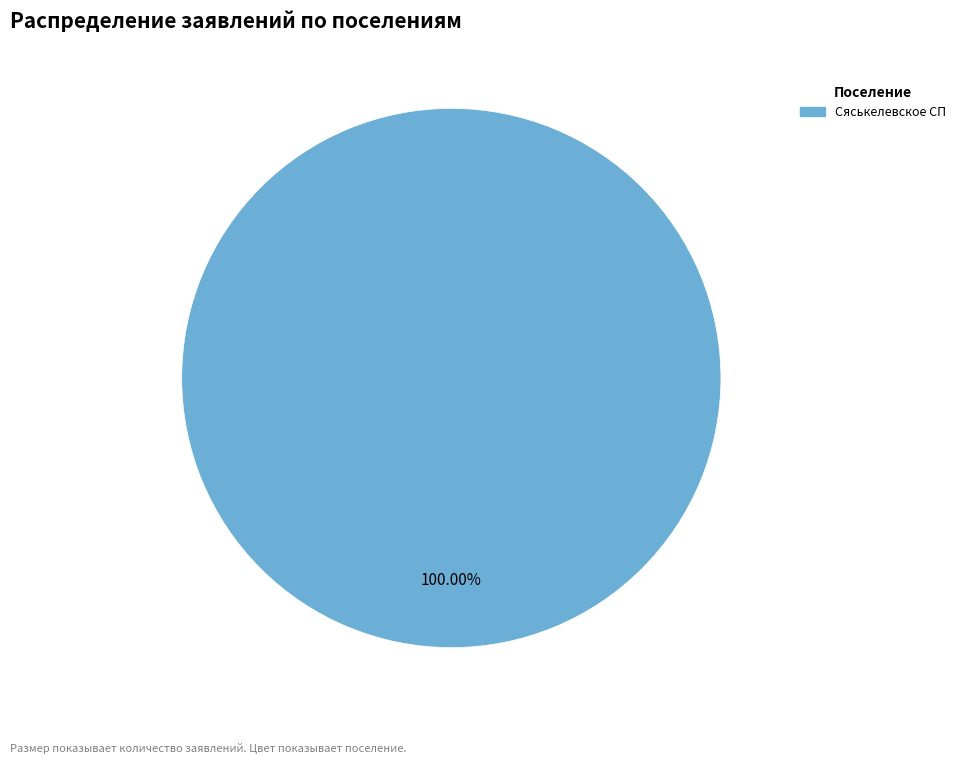

Is there any slice that represents more than half of the pie?

Yes